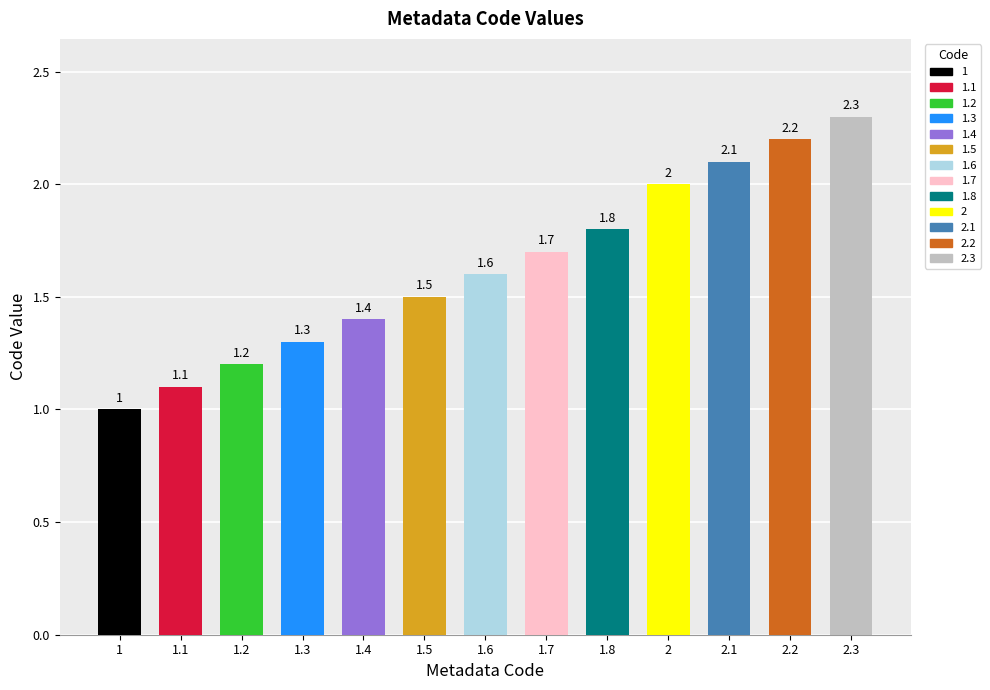

Between 1.4 and 2.3, which is larger?

2.3